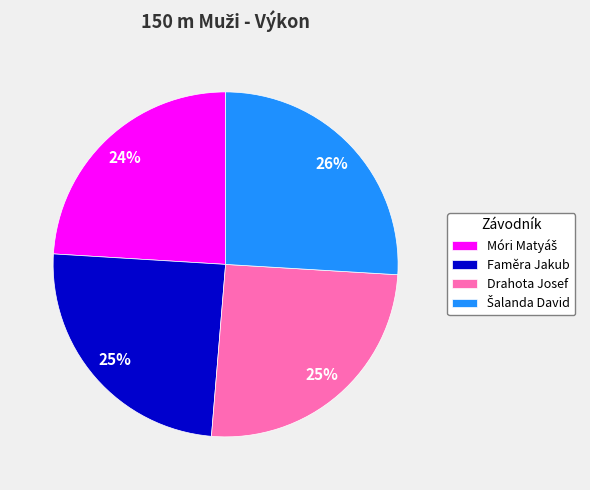

To the nearest percent, what is the average slice percentage?

25%